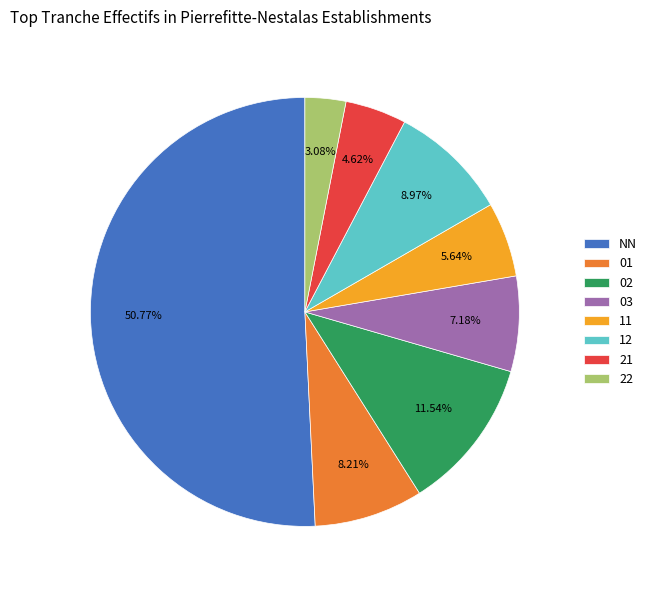

To the nearest percent, what percentage of the pie is 21?

5%